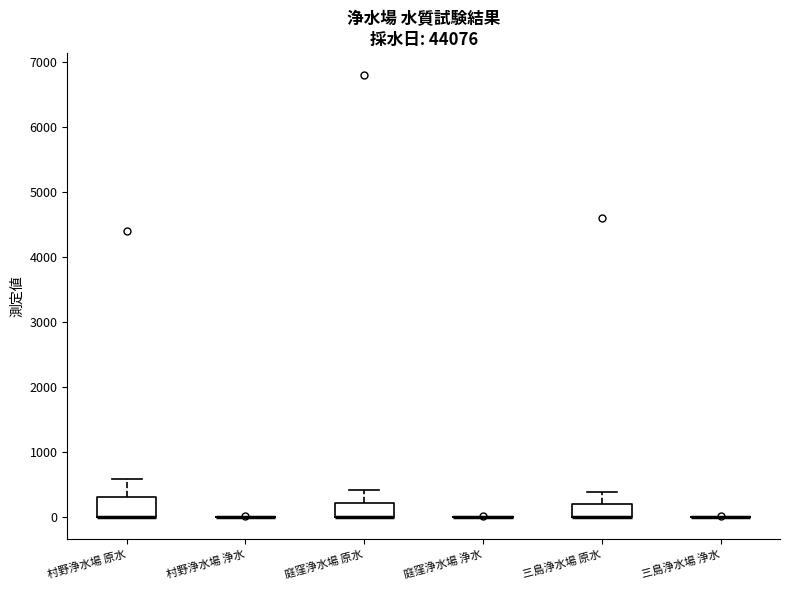

Where is the upper edge of the box for 三島浄水場 原水 on the y-axis? The values are not printed on the chart, so give them approximately, as read against the axis.

200